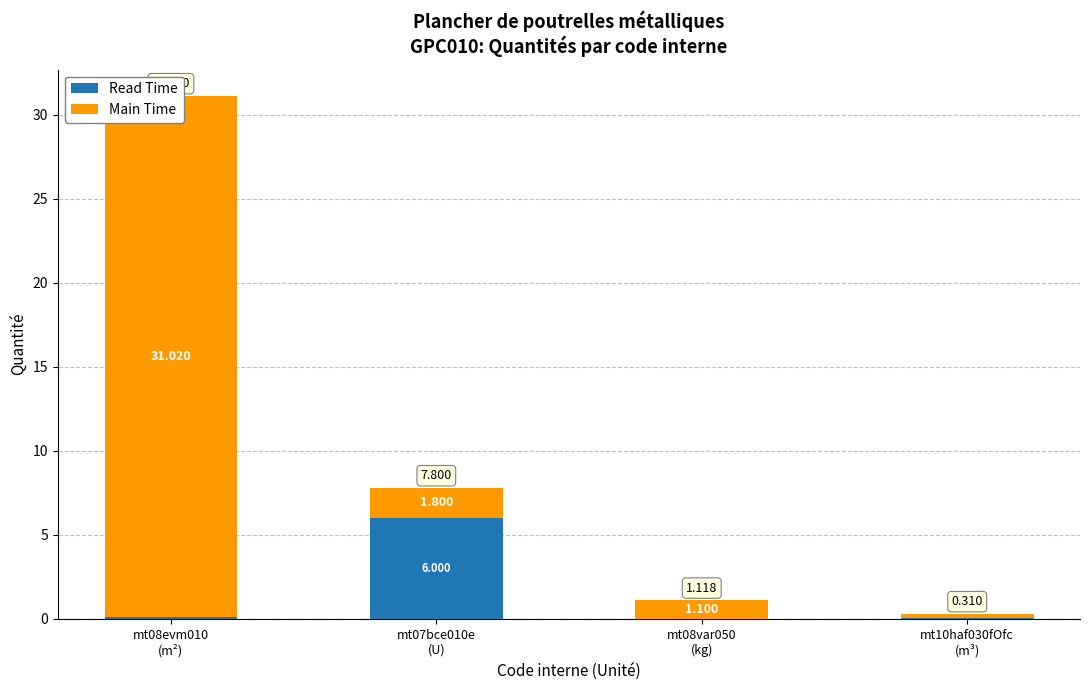

The value of Read Time at mt07bce010e
(U) is 2.1. True or false?

False